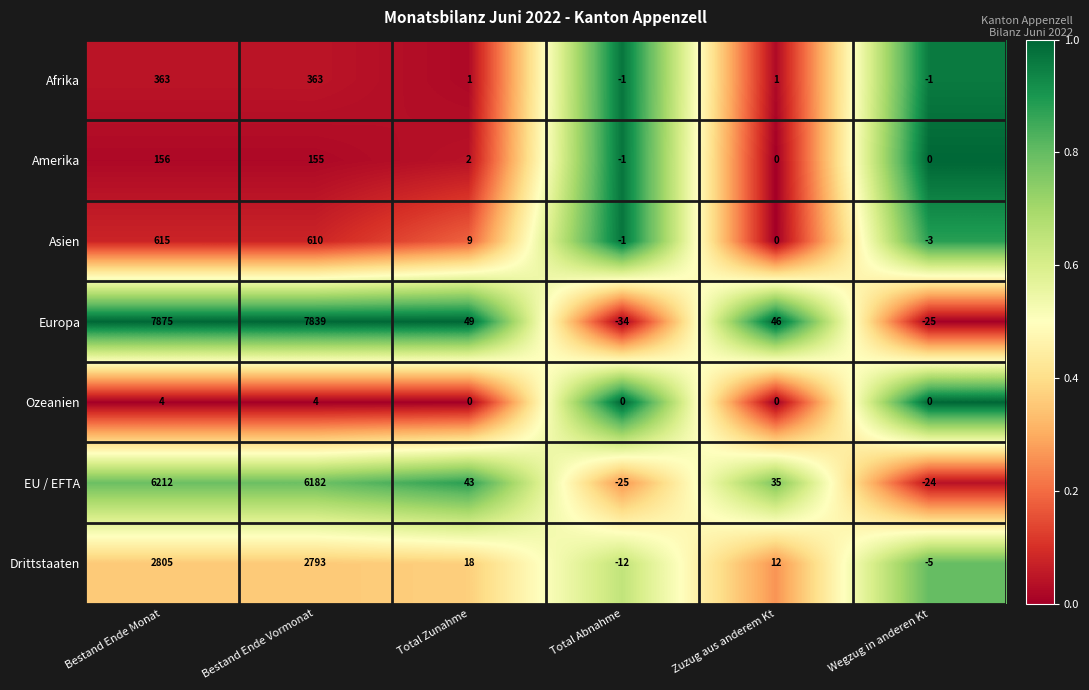

Which series has the largest total across all categories?

Europa